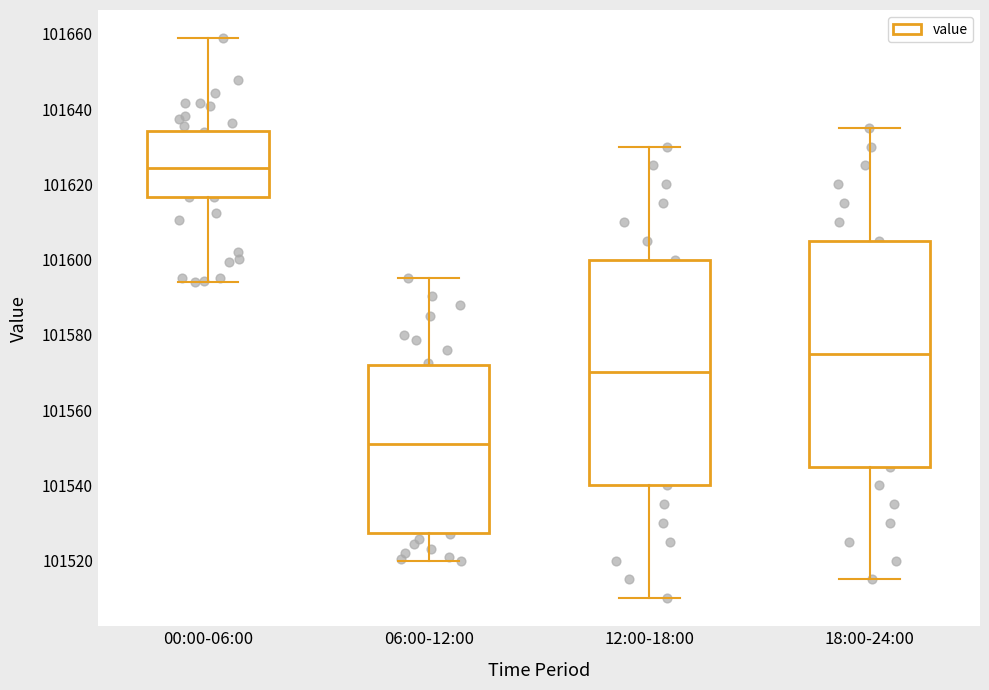

Reading left to right, transcribe this box plot: for each box, give where its median line is, the range the box spans, and where its two whiskers end, as read against the y-axis. The values are not printed on the chart, so give them approximately, as read against the axis.

00:00-06:00: median 101624, box 101616 to 101634, whiskers 101594 to 101658
06:00-12:00: median 101552, box 101528 to 101572, whiskers 101520 to 101596
12:00-18:00: median 101570, box 101540 to 101600, whiskers 101510 to 101630
18:00-24:00: median 101576, box 101546 to 101606, whiskers 101516 to 101636